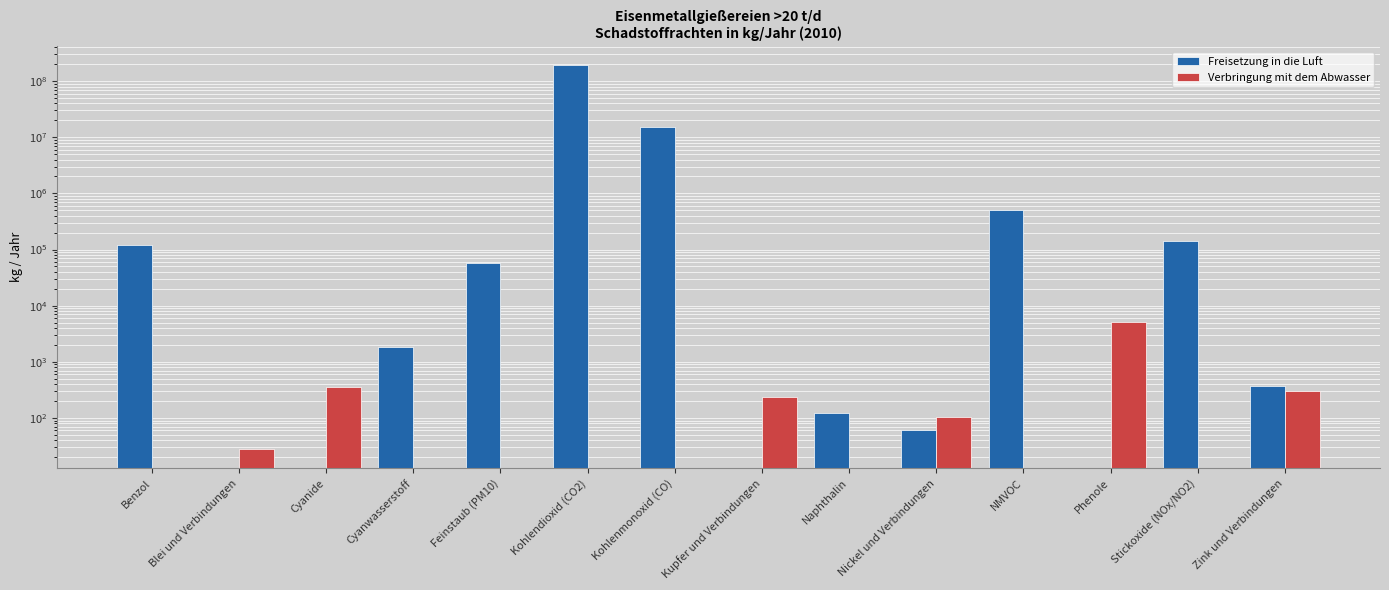

What position from the left is Kohlendioxid (CO2)?

6